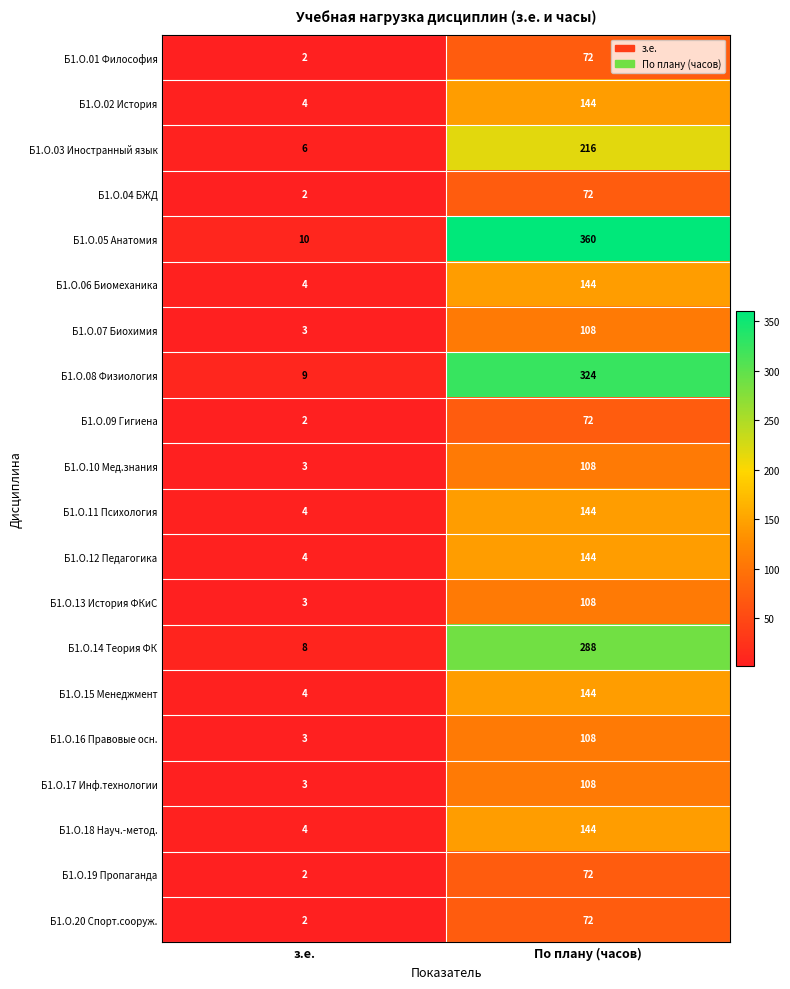

Is the value of Б1.О.08 Физиология at По плану (часов) greater than the value of Б1.О.17 Инф.технологии at По плану (часов)?

Yes